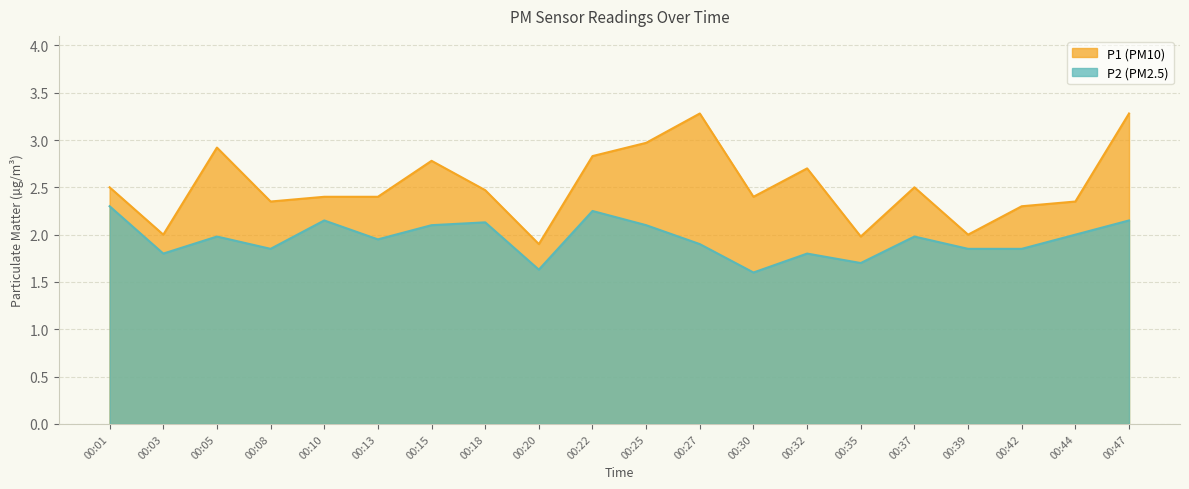

What is the minimum value for P1?

1.9